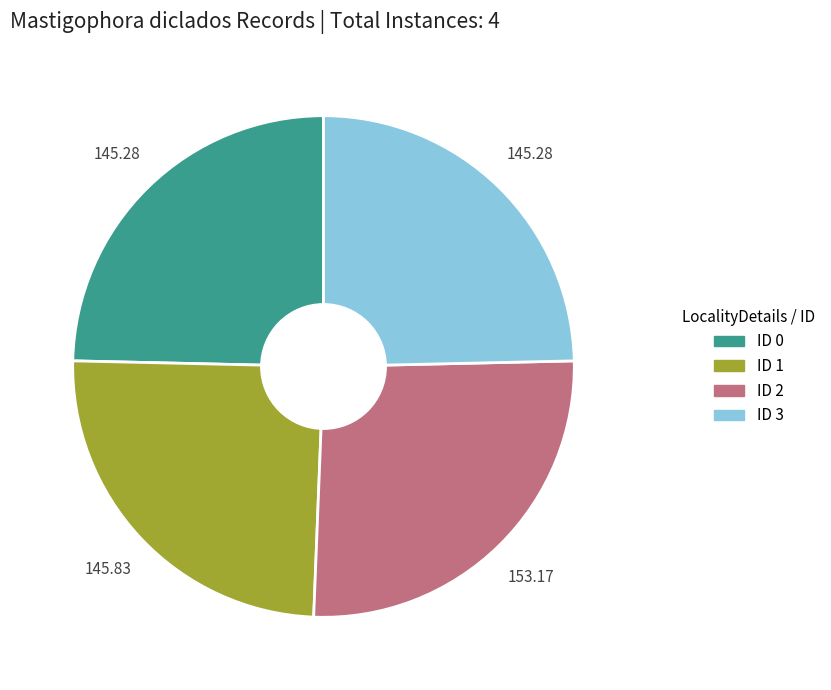

What is the ratio of the value at ID 1 to the value at ID 0?

1.0